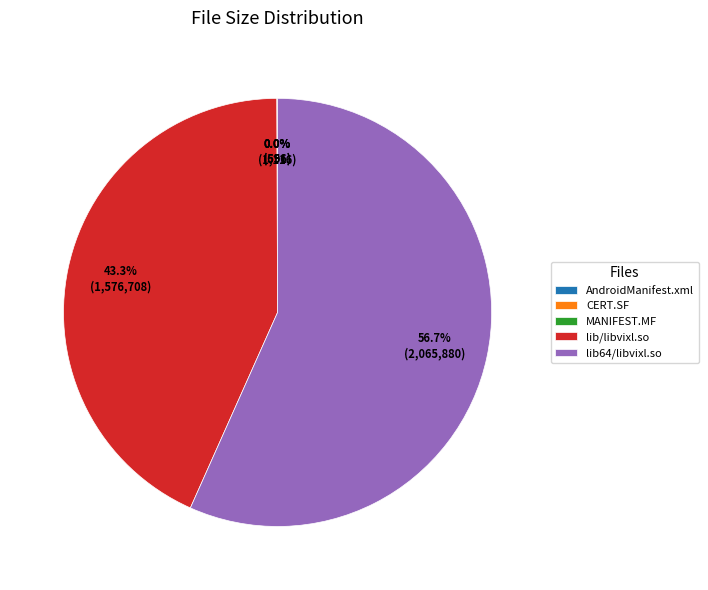

Which has a higher value, lib/libvixl.so or lib64/libvixl.so?

lib64/libvixl.so